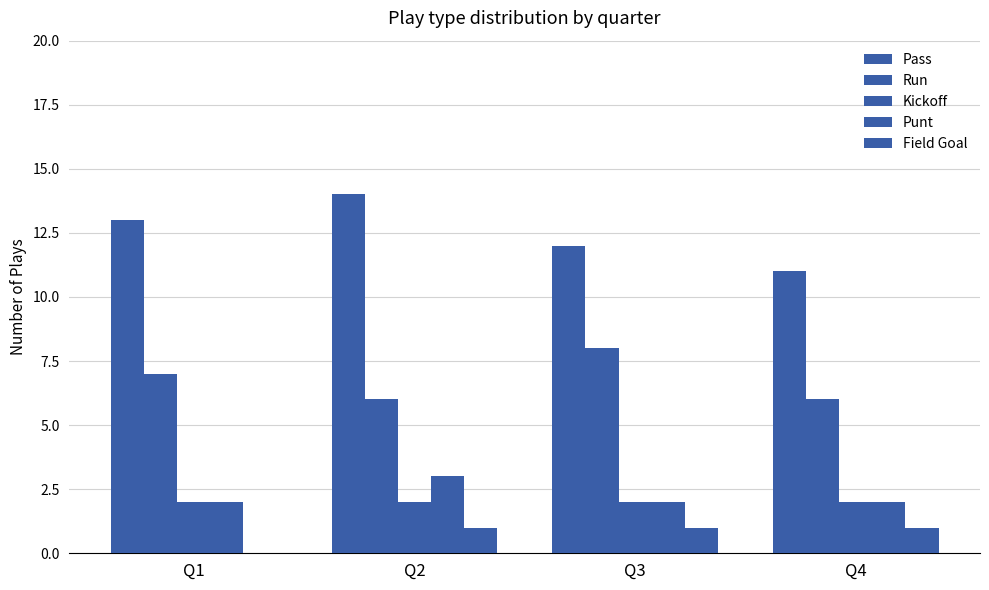

How many distinct data groups are displayed?

5